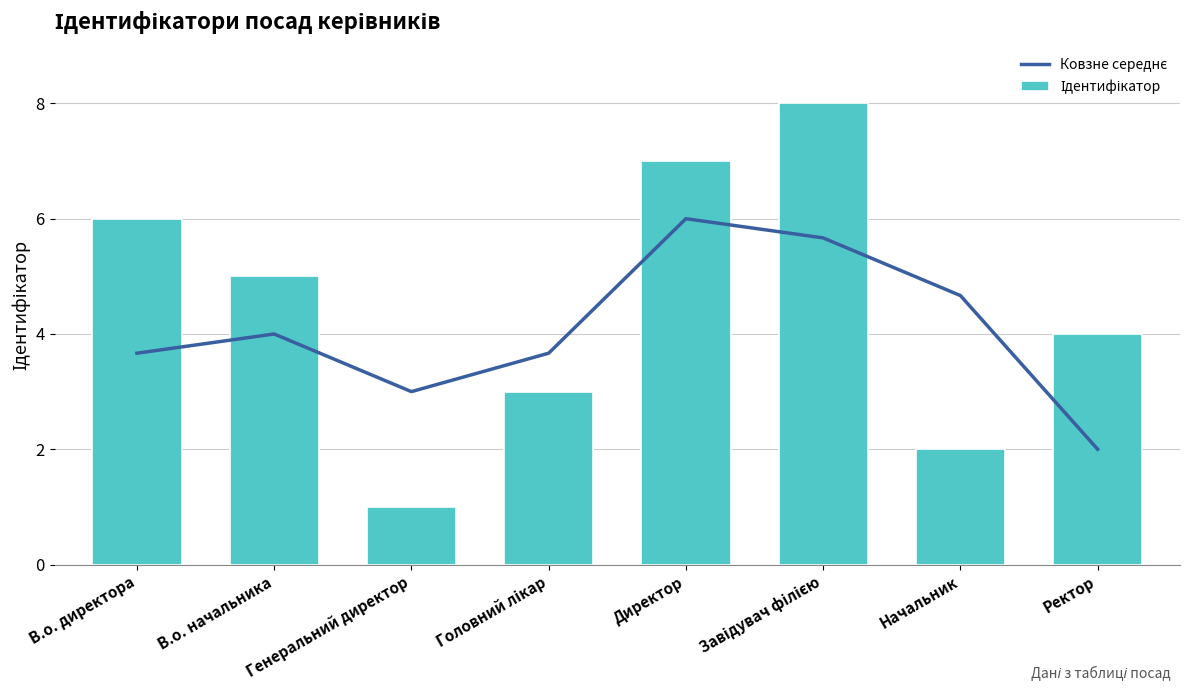

How many categories are shown in the chart?

8